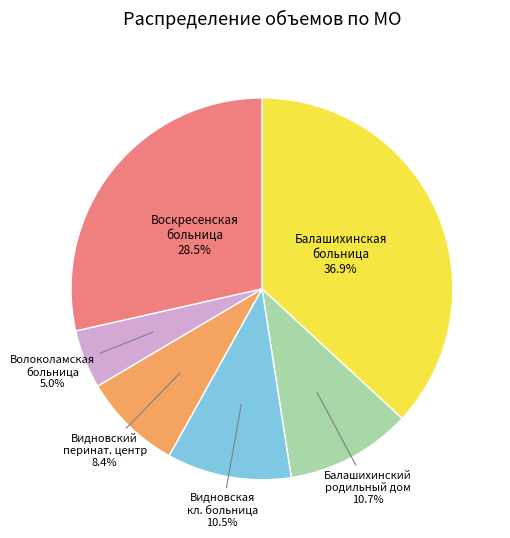

Is there a majority slice in this chart?

No